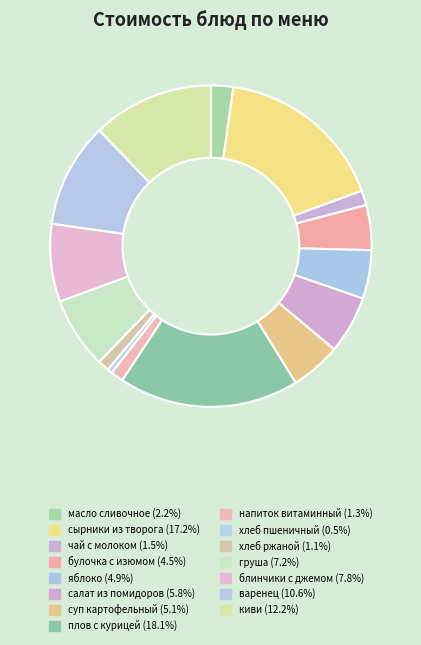

How many segments does this pie chart have?

15